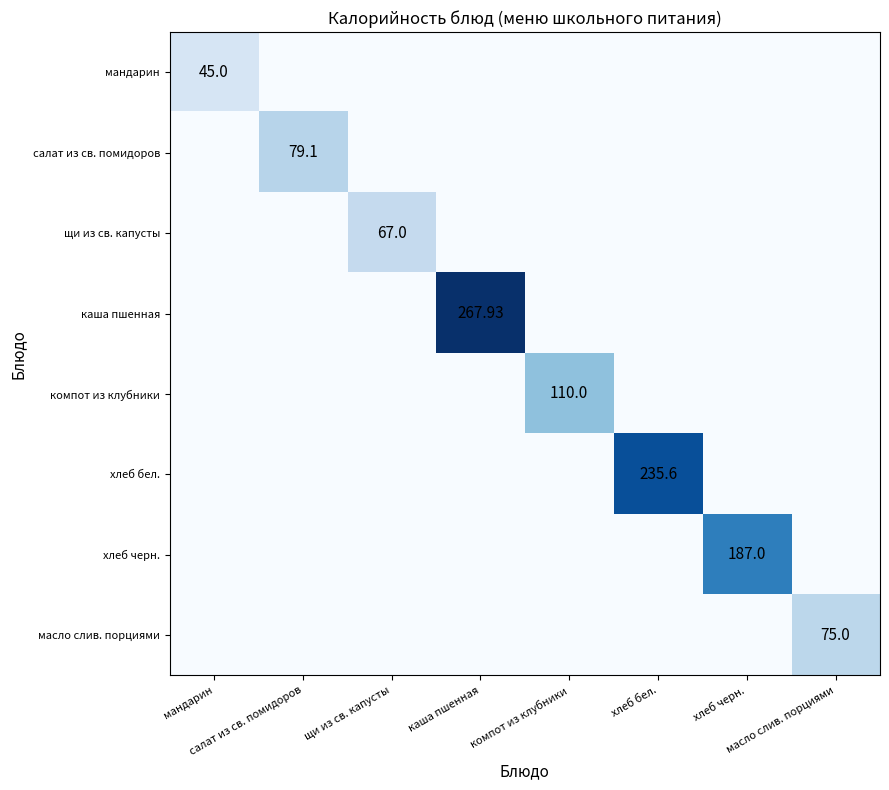

Which label corresponds to the smallest value in the chart?

салат из св. помидоров